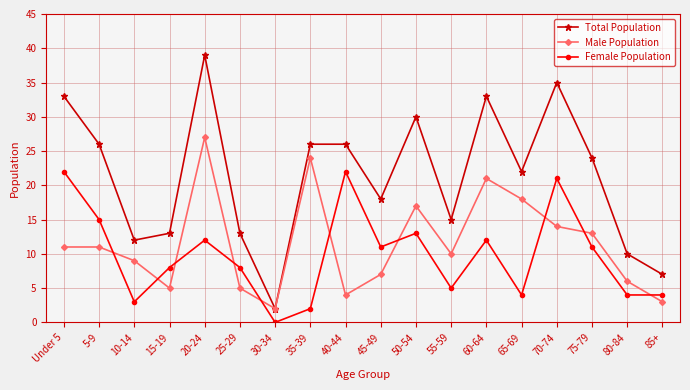

Between which two adjacent categories do Female Population and Male Population first intersect?

5-9 and 10-14